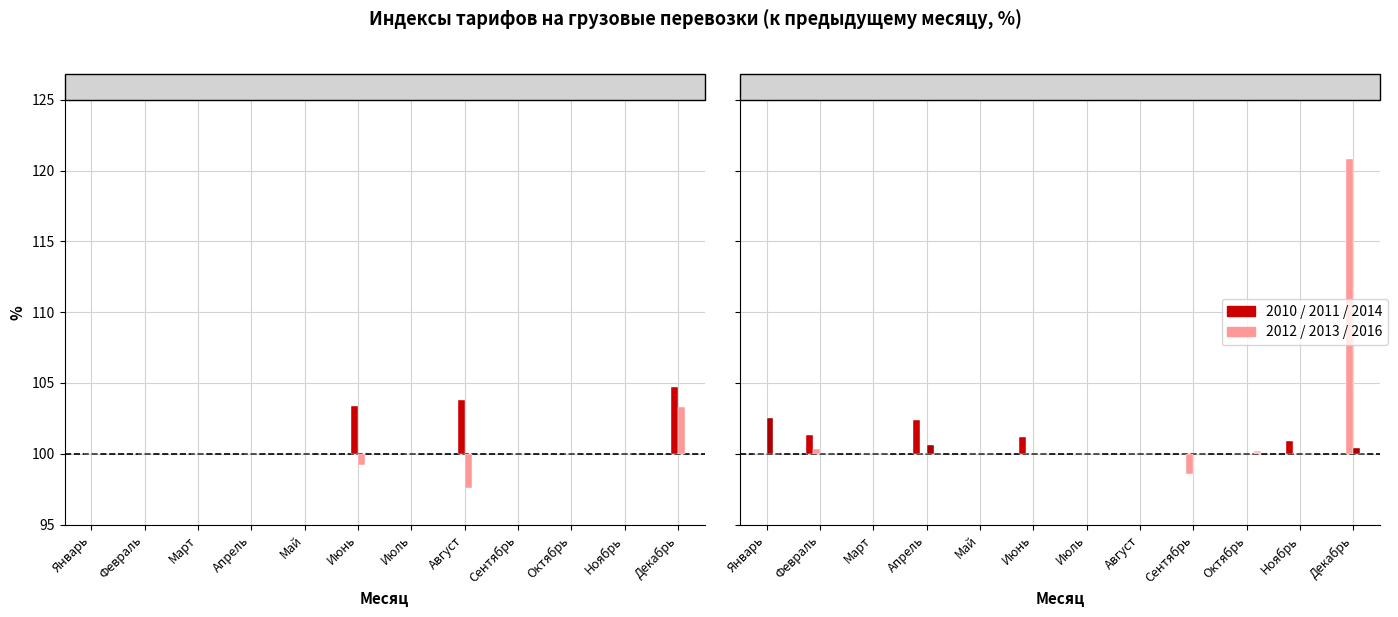

How many values in the 2012 series are below 0?

2